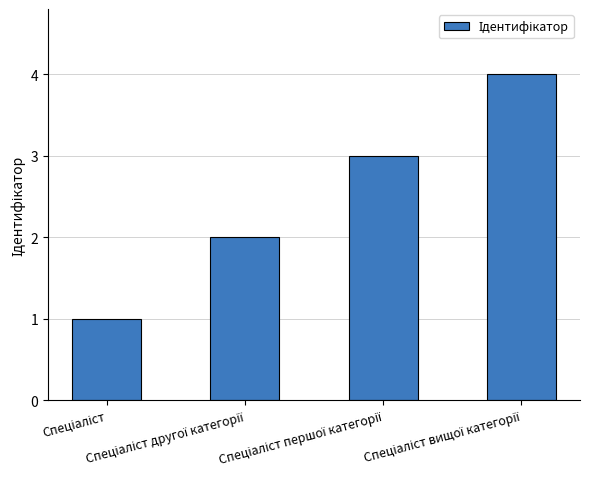

Are the bars horizontal?

No